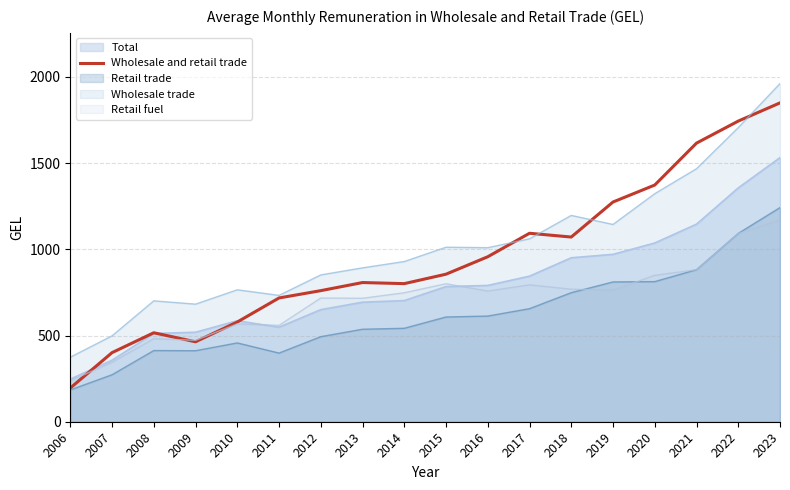

Rank the categories by value from lowest to highest.

2006, 2007, 2009, 2008, 2010, 2011, 2012, 2014, 2013, 2015, 2016, 2018, 2017, 2019, 2020, 2021, 2022, 2023